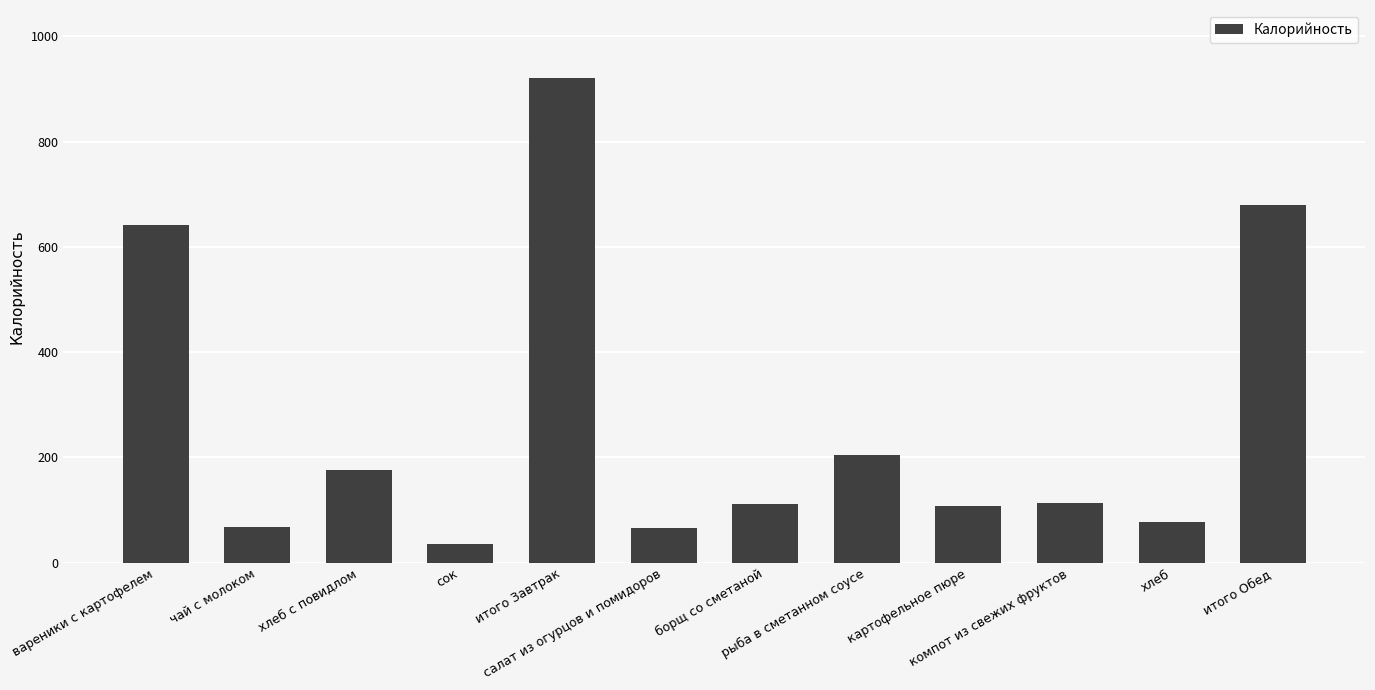

At which category does the chart reach its peak across all series?

итого Завтрак